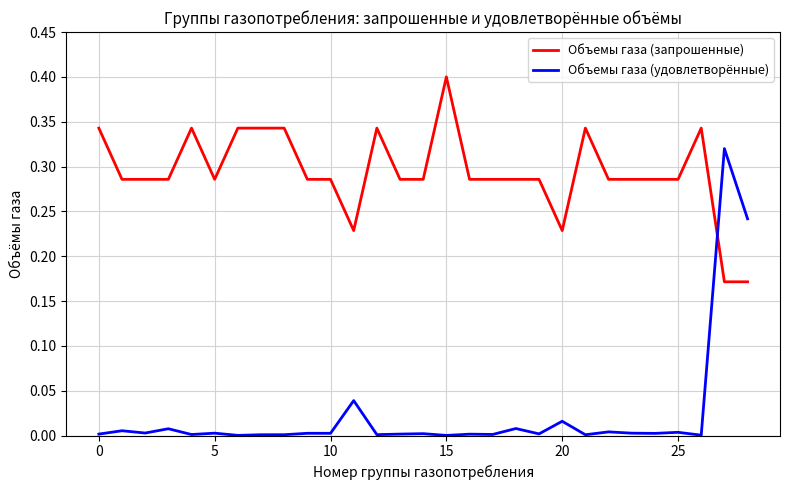

How many lines are shown in the chart?

2